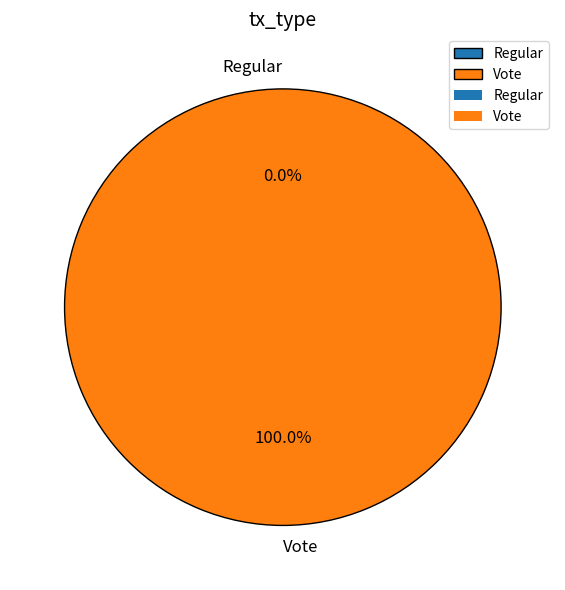

Which category has the biggest portion of the pie?

Vote